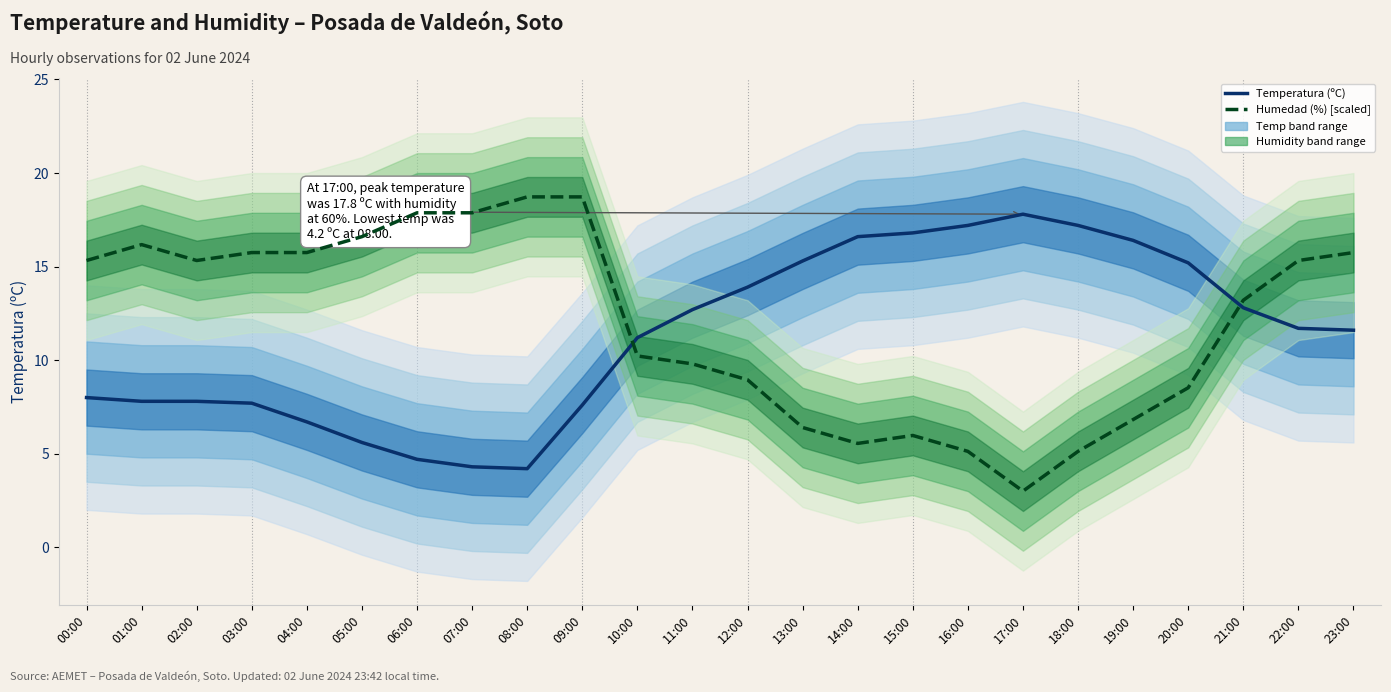

In Humedad (%) [scaled], how many points are lower than both neighbors (excluding endpoints)?

3